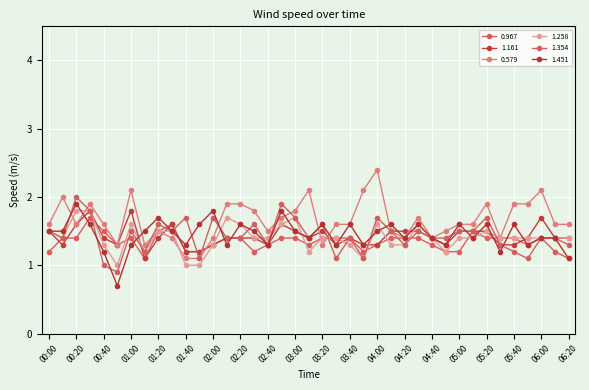

Where is the first local maximum for 0.579?

00:10